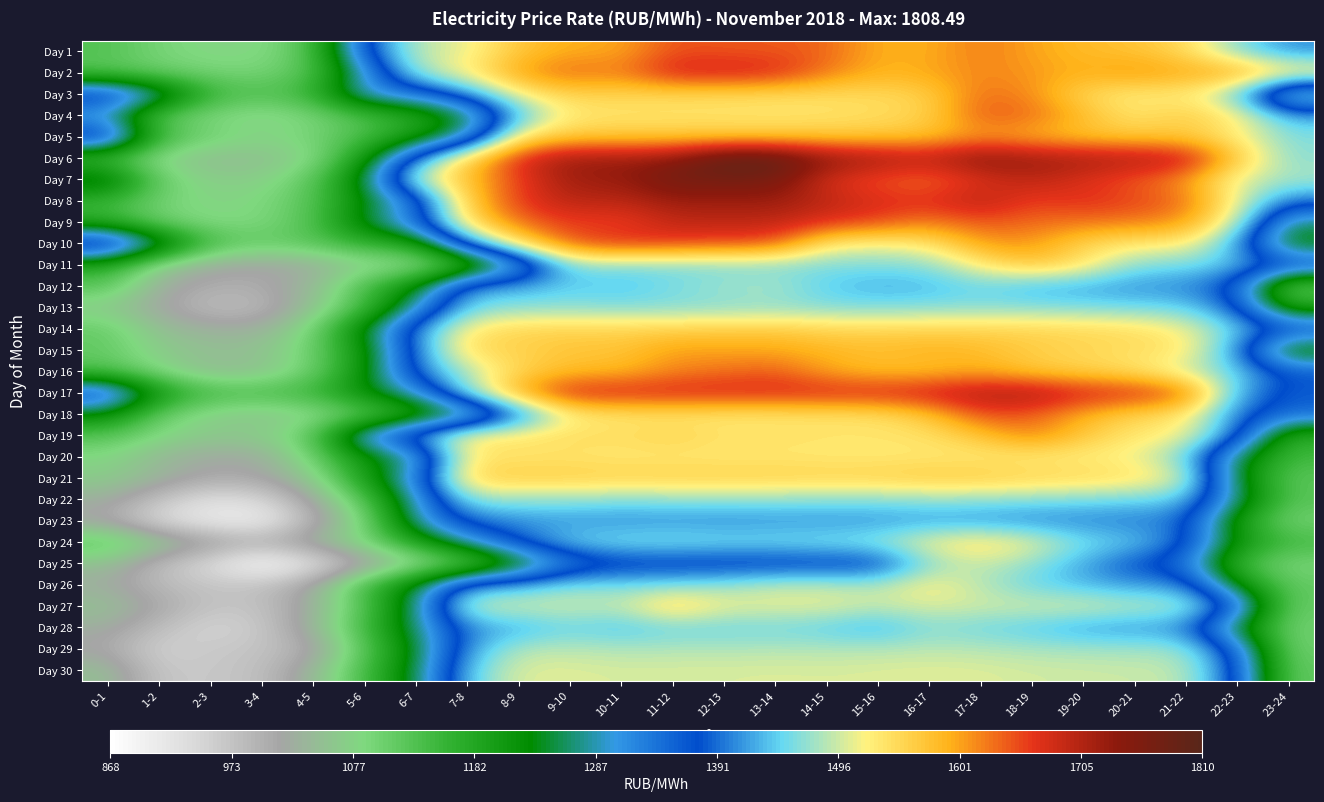

Reading right to left, what are all the values shown in this chart?

Day 1: 23-24=1407.3	22-23=1463.1	21-22=1547.1	20-21=1572.1	19-20=1581.4	18-19=1599.5	17-18=1624.1	16-17=1591.5	15-16=1591.4	14-15=1636.5	13-14=1643.2	12-13=1643.8	11-12=1648.5	10-11=1595.7	9-10=1594.4	8-9=1569.6	7-8=1506.8	6-7=1490.5	5-6=1371.0	4-5=1130.8	3-4=1079.6	2-3=1078.9	1-2=1093.9	0-1=1129.3
Day 2: 23-24=1546.9	22-23=1603.4	21-22=1596.2	20-21=1613.2	19-20=1591.0	18-19=1607.6	17-18=1617.2	16-17=1597.7	15-16=1588.6	14-15=1624.8	13-14=1677.7	12-13=1685.8	11-12=1683.2	10-11=1619.5	9-10=1638.5	8-9=1601.5	7-8=1526.1	6-7=1476.9	5-6=1293.5	4-5=1128.1	3-4=1095.0	2-3=1097.0	1-2=1106.5	0-1=1124.8
Day 3: 23-24=1228.8	22-23=1450.8	21-22=1526.5	20-21=1521.3	19-20=1549.6	18-19=1613.3	17-18=1632.1	16-17=1557.8	15-16=1546.0	14-15=1542.8	13-14=1541.6	12-13=1545.4	11-12=1547.0	10-11=1550.3	9-10=1553.6	8-9=1517.9	7-8=1405.5	6-7=1326.9	5-6=1311.8	4-5=1157.8	3-4=1130.3	2-3=1156.3	1-2=1302.2	0-1=1411.7
Day 4: 23-24=1426.7	22-23=1528.9	21-22=1565.1	20-21=1532.4	19-20=1584.4	18-19=1634.3	17-18=1642.9	16-17=1555.7	15-16=1542.0	14-15=1535.6	13-14=1534.0	12-13=1535.1	11-12=1534.9	10-11=1534.1	9-10=1527.8	8-9=1434.8	7-8=1240.0	6-7=1175.9	5-6=1134.6	4-5=1091.1	3-4=1068.8	2-3=1086.9	1-2=1117.2	0-1=1281.7
Day 5: 23-24=1460.9	22-23=1523.9	21-22=1565.7	20-21=1567.3	19-20=1571.7	18-19=1586.8	17-18=1604.0	16-17=1577.5	15-16=1569.5	14-15=1568.4	13-14=1567.5	12-13=1567.7	11-12=1567.8	10-11=1567.5	9-10=1568.2	8-9=1537.3	7-8=1288.3	6-7=1199.6	5-6=1138.4	4-5=1097.3	3-4=1080.8	2-3=1104.0	1-2=1147.3	0-1=1416.5
Day 6: 23-24=1464.0	22-23=1569.7	21-22=1701.8	20-21=1712.2	19-20=1719.9	18-19=1727.4	17-18=1749.2	16-17=1702.6	15-16=1723.1	14-15=1740.4	13-14=1806.5	12-13=1808.5	11-12=1735.8	10-11=1724.7	9-10=1727.0	8-9=1675.4	7-8=1560.1	6-7=1402.3	5-6=1201.0	4-5=1076.4	3-4=1047.7	2-3=1044.5	1-2=1070.2	0-1=1130.5
Day 7: 23-24=1480.2	22-23=1502.1	21-22=1608.1	20-21=1642.2	19-20=1670.8	18-19=1699.5	17-18=1668.5	16-17=1627.5	15-16=1644.5	14-15=1674.6	13-14=1767.3	12-13=1768.2	11-12=1774.4	10-11=1725.6	9-10=1723.0	8-9=1654.7	7-8=1573.5	6-7=1499.2	5-6=1251.4	4-5=1117.5	3-4=1071.0	2-3=1069.5	1-2=1109.3	0-1=1278.7
Day 8: 23-24=1396.3	22-23=1514.3	21-22=1633.5	20-21=1655.2	19-20=1671.7	18-19=1655.0	17-18=1704.5	16-17=1669.6	15-16=1676.1	14-15=1697.7	13-14=1724.0	12-13=1721.6	11-12=1723.5	10-11=1696.3	9-10=1701.9	8-9=1659.8	7-8=1565.8	6-7=1325.4	5-6=1228.5	4-5=1125.3	3-4=1086.4	2-3=1077.9	1-2=1100.0	0-1=1151.8
Day 9: 23-24=1264.9	22-23=1492.8	21-22=1607.1	20-21=1623.8	19-20=1626.6	18-19=1633.2	17-18=1643.8	16-17=1619.3	15-16=1653.6	14-15=1669.2	13-14=1696.0	12-13=1695.3	11-12=1694.2	10-11=1652.2	9-10=1660.1	8-9=1631.2	7-8=1543.4	6-7=1341.2	5-6=1250.7	4-5=1129.0	3-4=1088.0	2-3=1082.1	1-2=1102.6	0-1=1169.7
Day 10: 23-24=1216.4	22-23=1422.3	21-22=1526.4	20-21=1528.0	19-20=1552.7	18-19=1608.9	17-18=1603.1	16-17=1531.5	15-16=1514.1	14-15=1527.2	13-14=1644.7	12-13=1650.2	11-12=1658.4	10-11=1672.2	9-10=1645.5	8-9=1538.4	7-8=1402.5	6-7=1183.7	5-6=1161.0	4-5=1123.8	3-4=1113.8	2-3=1142.9	1-2=1291.0	0-1=1439.5
Day 11: 23-24=1387.5	22-23=1435.5	21-22=1455.9	20-21=1461.7	19-20=1538.0	18-19=1572.7	17-18=1525.5	16-17=1463.8	15-16=1459.8	14-15=1458.5	13-14=1457.9	12-13=1457.9	11-12=1457.4	10-11=1457.1	9-10=1459.5	8-9=1277.7	7-8=1137.2	6-7=1062.7	5-6=1062.5	4-5=1024.3	3-4=1010.9	2-3=1024.0	1-2=1062.5	0-1=1177.2
Day 12: 23-24=1097.7	22-23=1362.8	21-22=1405.5	20-21=1409.7	19-20=1418.9	18-19=1425.2	17-18=1448.4	16-17=1429.5	15-16=1424.0	14-15=1442.2	13-14=1481.6	12-13=1474.2	11-12=1457.8	10-11=1436.0	9-10=1443.5	8-9=1426.0	7-8=1417.4	6-7=1229.1	5-6=1138.4	4-5=1039.3	3-4=1005.1	2-3=999.6	1-2=1028.5	0-1=1124.1
Day 13: 23-24=1191.4	22-23=1384.9	21-22=1447.7	20-21=1451.4	19-20=1458.6	18-19=1463.1	17-18=1464.2	16-17=1462.1	15-16=1459.3	14-15=1460.4	13-14=1465.6	12-13=1462.2	11-12=1460.1	10-11=1459.8	9-10=1464.7	8-9=1463.5	7-8=1453.0	6-7=1290.3	5-6=1139.0	4-5=1052.0	3-4=984.2	2-3=979.6	1-2=1017.3	0-1=1060.9
Day 14: 23-24=1381.0	22-23=1445.3	21-22=1517.0	20-21=1544.6	19-20=1548.9	18-19=1553.2	17-18=1553.3	16-17=1553.4	15-16=1551.2	14-15=1552.8	13-14=1565.1	12-13=1561.6	11-12=1558.5	10-11=1553.6	9-10=1555.4	8-9=1553.8	7-8=1528.1	6-7=1407.0	5-6=1242.9	4-5=1094.0	3-4=1030.0	2-3=1030.4	1-2=1049.4	0-1=1113.4
Day 15: 23-24=1196.1	22-23=1410.0	21-22=1536.2	20-21=1540.6	19-20=1550.1	18-19=1561.6	17-18=1582.3	16-17=1591.0	15-16=1579.7	14-15=1587.2	13-14=1597.5	12-13=1599.4	11-12=1603.4	10-11=1571.5	9-10=1572.8	8-9=1553.1	7-8=1549.1	6-7=1396.8	5-6=1209.9	4-5=1104.1	3-4=1054.5	2-3=1049.9	1-2=1067.1	0-1=1112.7
Day 16: 23-24=1365.6	22-23=1447.1	21-22=1491.5	20-21=1539.3	19-20=1556.0	18-19=1567.0	17-18=1595.1	16-17=1577.3	15-16=1577.5	14-15=1598.1	13-14=1641.5	12-13=1627.7	11-12=1617.1	10-11=1584.2	9-10=1580.1	8-9=1555.2	7-8=1478.8	6-7=1394.9	5-6=1214.2	4-5=1102.3	3-4=1050.3	2-3=1043.0	1-2=1083.7	0-1=1132.0
Day 17: 23-24=1360.3	22-23=1427.6	21-22=1645.3	20-21=1677.8	19-20=1683.8	18-19=1718.2	17-18=1711.8	16-17=1693.1	15-16=1681.1	14-15=1680.1	13-14=1679.3	12-13=1680.7	11-12=1681.3	10-11=1681.1	9-10=1682.5	8-9=1595.3	7-8=1467.1	6-7=1293.4	5-6=1228.8	4-5=1155.2	3-4=1141.7	2-3=1144.2	1-2=1210.5	0-1=1393.0
Day 18: 23-24=1346.6	22-23=1397.3	21-22=1531.9	20-21=1552.2	19-20=1590.7	18-19=1641.0	17-18=1650.2	16-17=1570.1	15-16=1536.8	14-15=1535.2	13-14=1529.4	12-13=1529.2	11-12=1531.2	10-11=1529.6	9-10=1516.8	8-9=1383.4	7-8=1228.4	6-7=1172.7	5-6=1105.7	4-5=1068.9	3-4=1052.9	2-3=1067.3	1-2=1110.5	0-1=1231.9
Day 19: 23-24=1165.1	22-23=1397.7	21-22=1518.4	20-21=1531.6	19-20=1568.3	18-19=1623.3	17-18=1570.4	16-17=1537.6	15-16=1534.2	14-15=1535.0	13-14=1540.0	12-13=1537.3	11-12=1557.3	10-11=1542.6	9-10=1545.5	8-9=1537.0	7-8=1535.8	6-7=1425.4	5-6=1337.2	4-5=1117.5	3-4=1069.9	2-3=1065.8	1-2=1084.5	0-1=1126.1
Day 20: 23-24=1146.0	22-23=1254.2	21-22=1454.9	20-21=1512.8	19-20=1520.9	18-19=1524.1	17-18=1527.5	16-17=1529.7	15-16=1527.4	14-15=1528.8	13-14=1529.5	12-13=1528.2	11-12=1529.2	10-11=1528.8	9-10=1533.4	8-9=1532.2	7-8=1529.2	6-7=1270.2	5-6=1213.1	4-5=1100.9	3-4=1020.9	2-3=1019.0	1-2=1040.9	0-1=1081.5
Day 21: 23-24=1119.2	22-23=1245.5	21-22=1503.8	20-21=1541.8	19-20=1552.2	18-19=1557.1	17-18=1566.1	16-17=1566.3	15-16=1559.4	14-15=1556.8	13-14=1560.1	12-13=1561.5	11-12=1561.3	10-11=1559.3	9-10=1562.8	8-9=1563.8	7-8=1557.8	6-7=1326.5	5-6=1192.9	4-5=1060.8	3-4=1012.9	2-3=1007.6	1-2=1038.4	0-1=1067.8
Day 22: 23-24=1126.0	22-23=1275.9	21-22=1439.8	20-21=1446.9	19-20=1455.1	18-19=1460.2	17-18=1466.8	16-17=1469.2	15-16=1461.8	14-15=1464.4	13-14=1464.8	12-13=1465.2	11-12=1465.3	10-11=1461.1	9-10=1468.3	8-9=1468.9	7-8=1463.5	6-7=1291.5	5-6=1124.3	4-5=1020.7	3-4=942.5	2-3=924.1	1-2=972.2	0-1=1028.5
Day 23: 23-24=1095.2	22-23=1195.8	21-22=1394.2	20-21=1399.2	19-20=1402.7	18-19=1404.1	17-18=1410.0	16-17=1414.8	15-16=1411.7	14-15=1408.1	13-14=1411.1	12-13=1407.0	11-12=1409.7	10-11=1406.8	9-10=1411.9	8-9=1409.1	7-8=1391.4	6-7=1286.9	5-6=1084.7	4-5=993.3	3-4=895.3	2-3=906.1	1-2=937.5	0-1=1009.3
Day 24: 23-24=1147.1	22-23=1218.0	21-22=1389.3	20-21=1442.4	19-20=1457.6	18-19=1512.6	17-18=1543.7	16-17=1519.2	15-16=1472.0	14-15=1464.2	13-14=1457.7	12-13=1458.3	11-12=1463.7	10-11=1461.3	9-10=1446.8	8-9=1382.5	7-8=1287.3	6-7=1182.4	5-6=1092.5	4-5=1042.3	3-4=1005.9	2-3=1030.6	1-2=1074.1	0-1=1128.3
Day 25: 23-24=1089.4	22-23=1146.7	21-22=1342.3	20-21=1373.1	19-20=1422.1	18-19=1467.0	17-18=1494.9	16-17=1463.7	15-16=1357.2	14-15=1354.5	13-14=1351.1	12-13=1350.9	11-12=1351.0	10-11=1350.9	9-10=1317.5	8-9=1204.7	7-8=1099.5	6-7=1054.8	5-6=995.9	4-5=919.5	3-4=868.5	2-3=936.5	1-2=980.3	0-1=1050.3
Day 26: 23-24=1113.8	22-23=1230.2	21-22=1409.2	20-21=1414.8	19-20=1429.6	18-19=1448.3	17-18=1485.5	16-17=1526.9	15-16=1483.1	14-15=1490.5	13-14=1492.3	12-13=1471.2	11-12=1461.2	10-11=1455.2	9-10=1463.4	8-9=1427.9	7-8=1415.7	6-7=1246.9	5-6=1144.8	4-5=1023.2	3-4=976.6	2-3=969.8	1-2=985.5	0-1=1024.3
Day 27: 23-24=1106.7	22-23=1369.0	21-22=1485.7	20-21=1489.1	19-20=1505.4	18-19=1500.3	17-18=1499.0	16-17=1503.0	15-16=1493.0	14-15=1510.2	13-14=1509.3	12-13=1511.1	11-12=1560.3	10-11=1491.7	9-10=1500.4	8-9=1498.6	7-8=1498.2	6-7=1270.1	5-6=1124.2	4-5=1029.8	3-4=972.7	2-3=972.5	1-2=1012.1	0-1=1053.6
Day 28: 23-24=1099.2	22-23=1240.2	21-22=1406.0	20-21=1411.2	19-20=1416.8	18-19=1438.9	17-18=1450.5	16-17=1463.1	15-16=1422.6	14-15=1442.9	13-14=1451.7	12-13=1447.4	11-12=1449.0	10-11=1433.5	9-10=1448.4	8-9=1422.3	7-8=1406.3	6-7=1267.4	5-6=1142.1	4-5=1038.5	3-4=963.7	2-3=944.4	1-2=980.8	0-1=1026.7
Day 29: 23-24=1099.6	22-23=1356.7	21-22=1473.9	20-21=1476.7	19-20=1478.9	18-19=1480.8	17-18=1486.2	16-17=1488.1	15-16=1486.0	14-15=1484.7	13-14=1485.2	12-13=1484.5	11-12=1484.4	10-11=1483.7	9-10=1488.5	8-9=1486.4	7-8=1415.7	6-7=1240.3	5-6=1120.9	4-5=1001.2	3-4=970.9	2-3=965.5	1-2=949.4	0-1=1010.2
Day 30: 23-24=1110.8	22-23=1375.9	21-22=1490.7	20-21=1494.3	19-20=1496.5	18-19=1498.2	17-18=1504.6	16-17=1506.0	15-16=1503.5	14-15=1501.4	13-14=1503.0	12-13=1501.0	11-12=1501.6	10-11=1500.0	9-10=1505.2	8-9=1505.0	7-8=1442.5	6-7=1251.8	5-6=1139.0	4-5=1039.2	3-4=976.9	2-3=966.2	1-2=966.4	0-1=1050.9